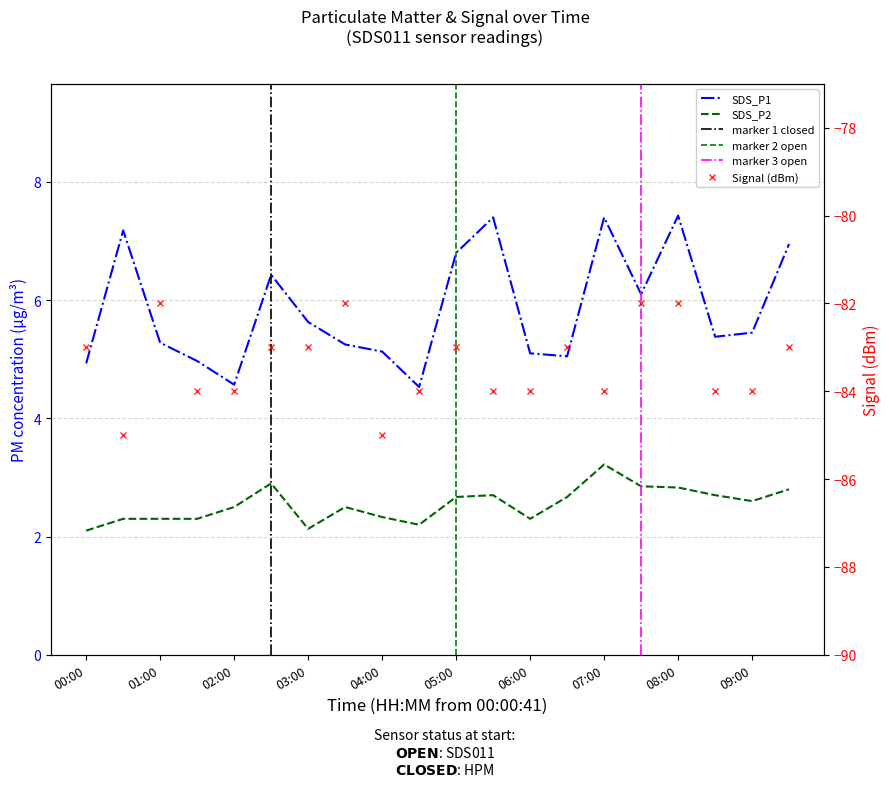

What is the sum of all SDS_P2 values?

50.9